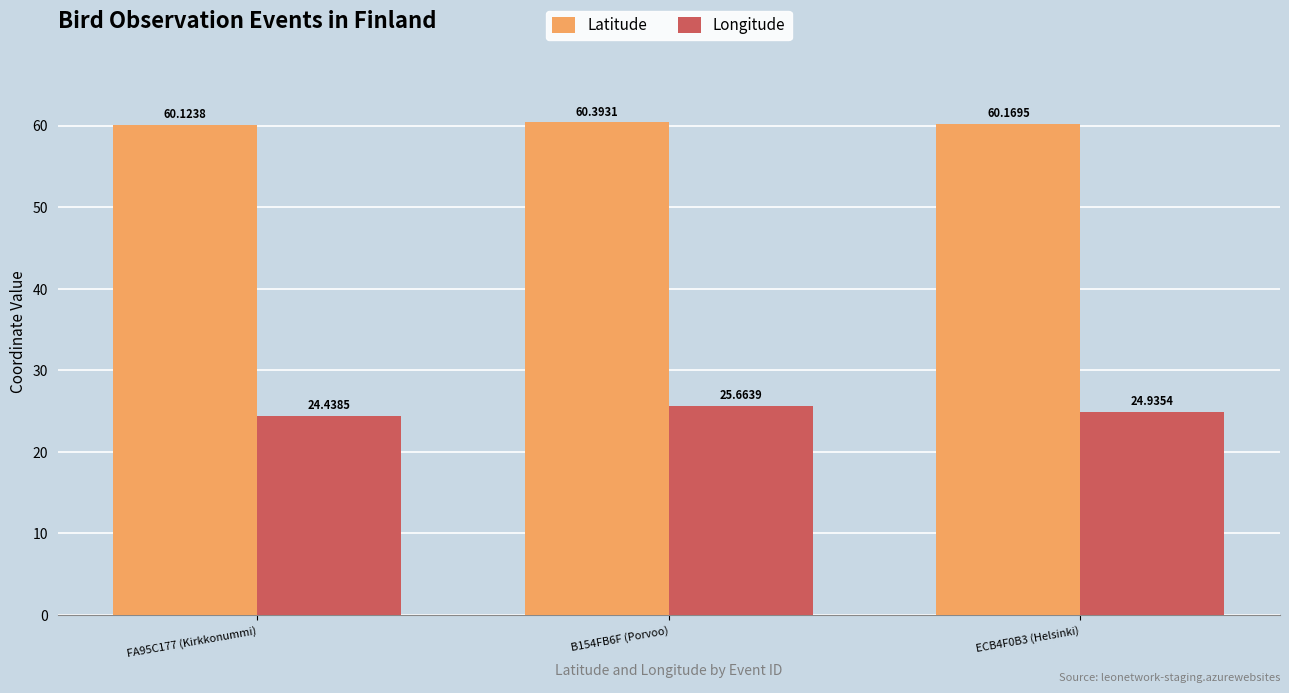

True or false: Latitude has a value of 34.7 at FA95C177 (Kirkkonummi).

False